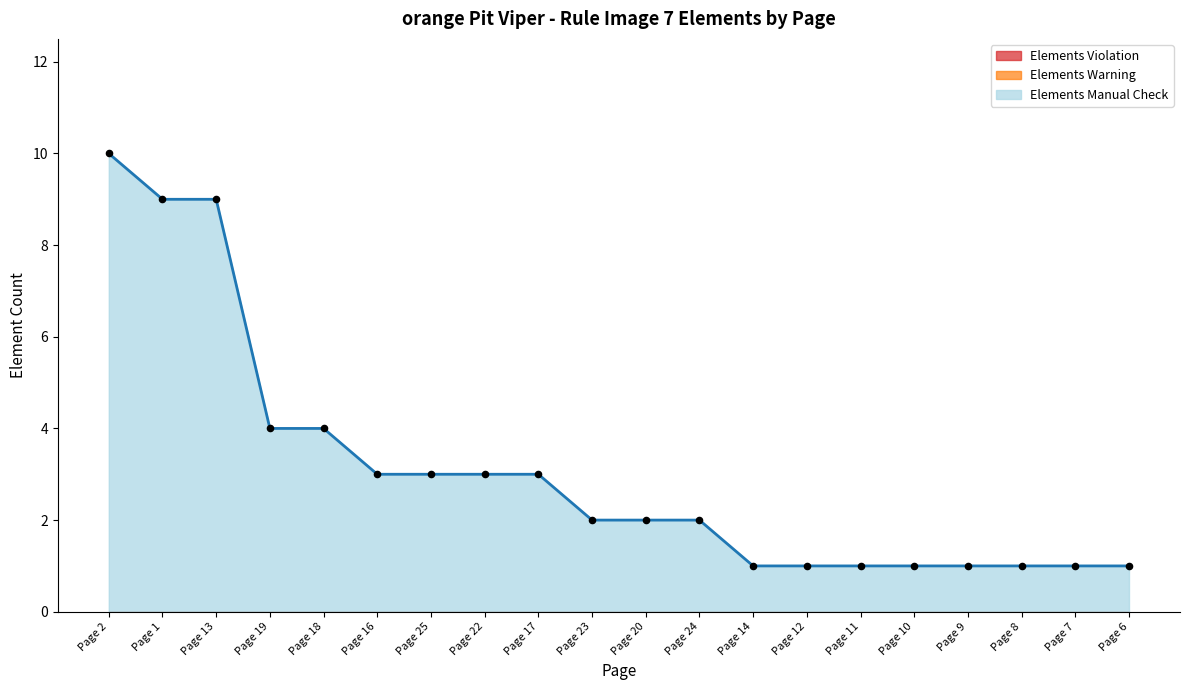

At which category is the sum across all series the highest?

Page 2